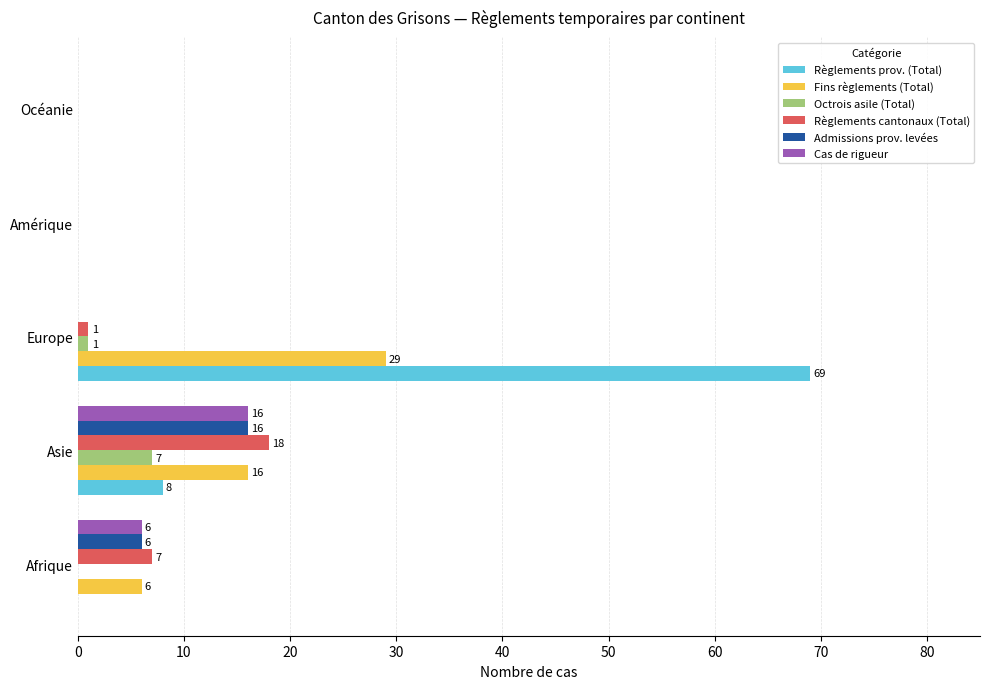

What is the highest value of the Fins règlements (Total) series?

29